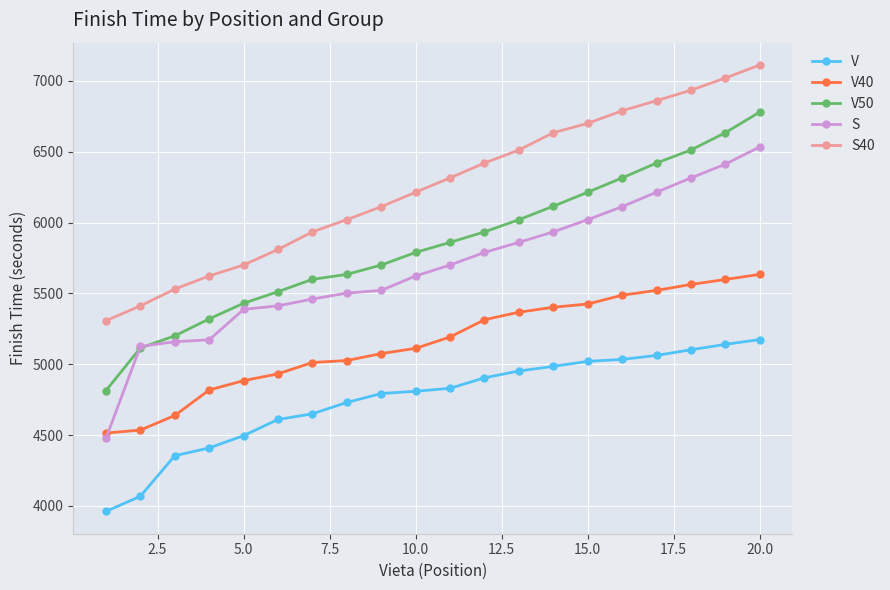

What is the value of the V50 point at the 3rd from the left?

5200